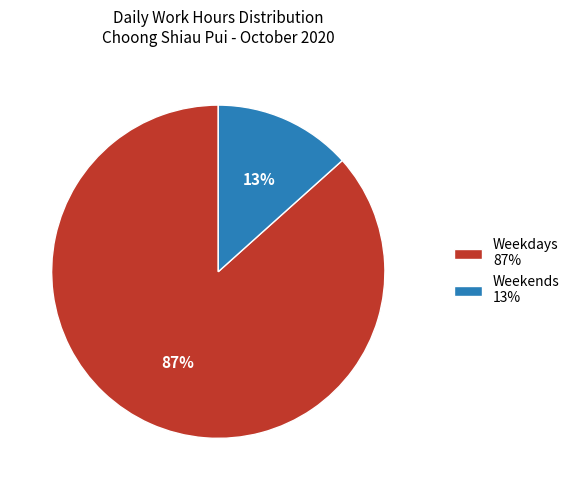

Rank the categories by value from lowest to highest.

Weekends 13%, Weekdays 87%